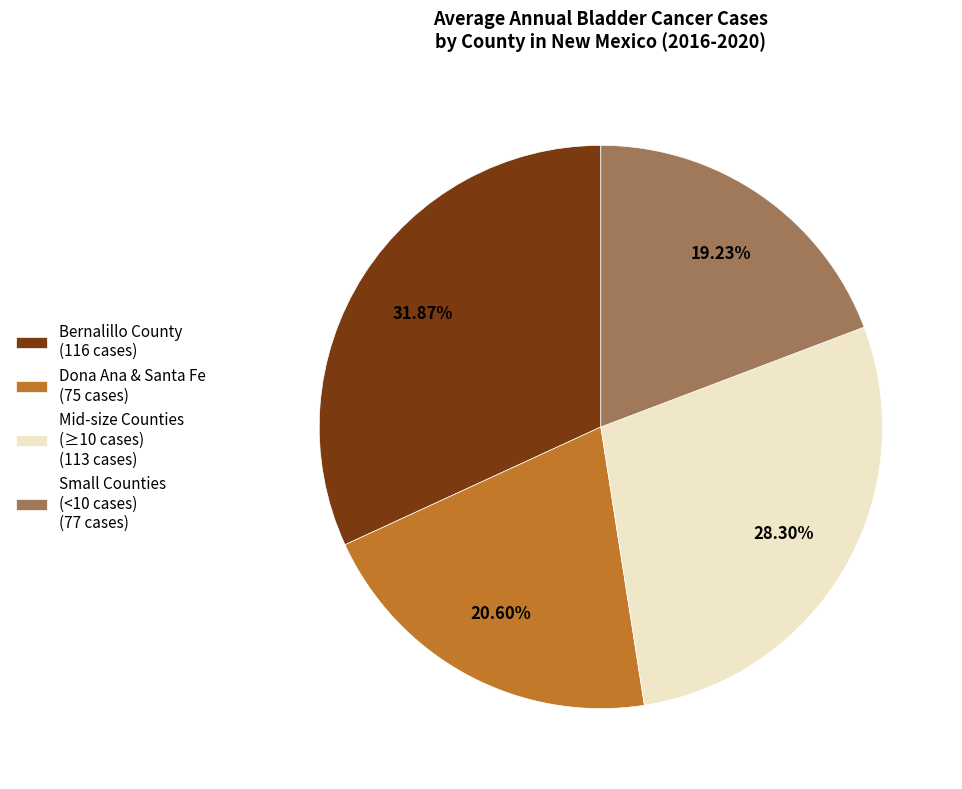

Which category has the biggest portion of the pie?

Bernalillo County (116 cases)